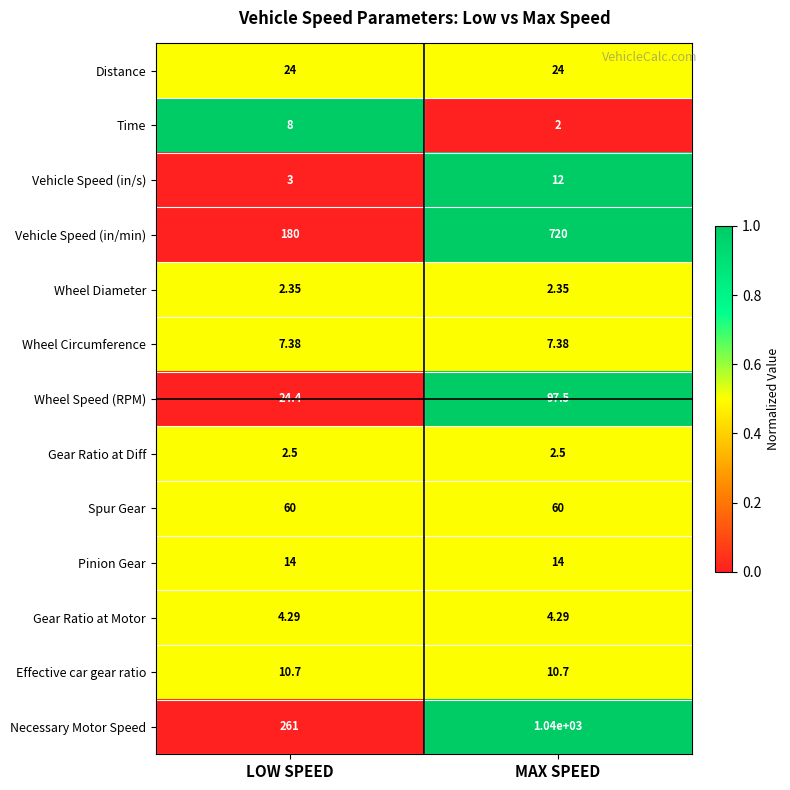

Which series has the largest range (max minus min)?

Necessary Motor Speed